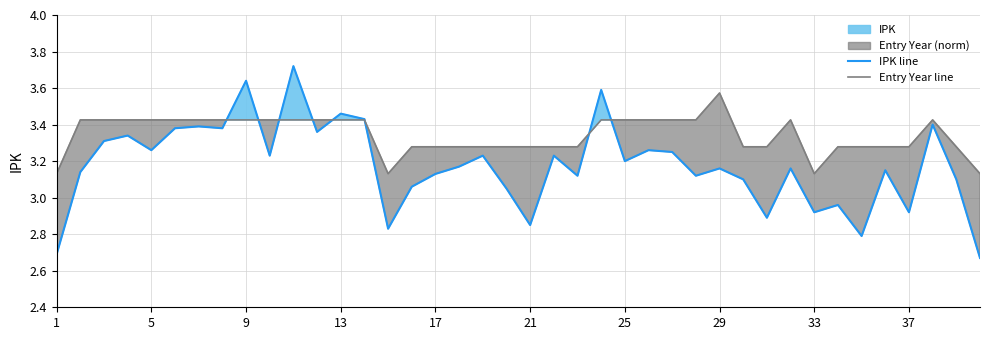

Is it true that Entry Year line equals 5.4 at 17?

False